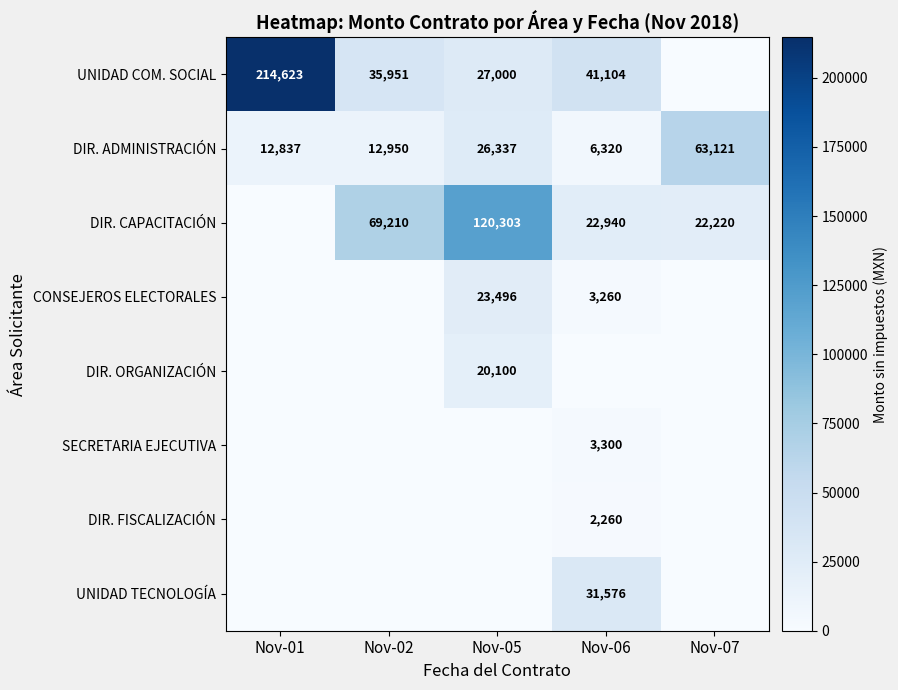

What is the difference between the DIR. CAPACITACIÓN values at Nov-06 and Nov-07?

720